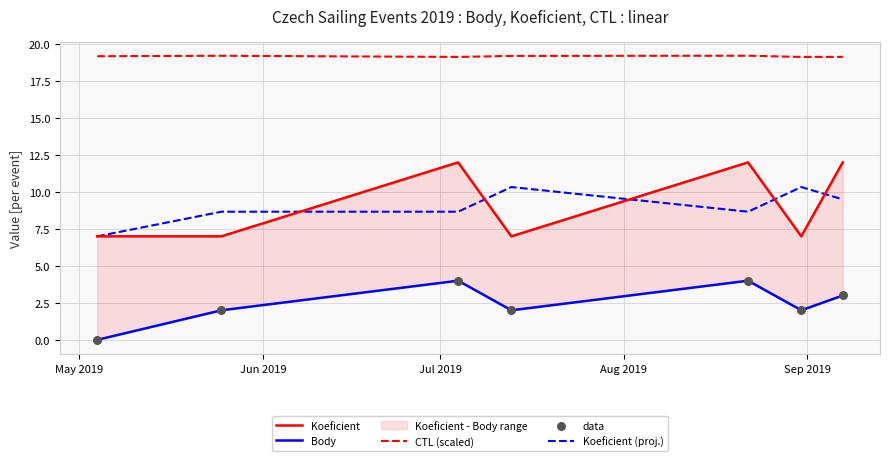

True or false: CTL (scaled) and Koeficient (proj.) intersect in this chart.

False